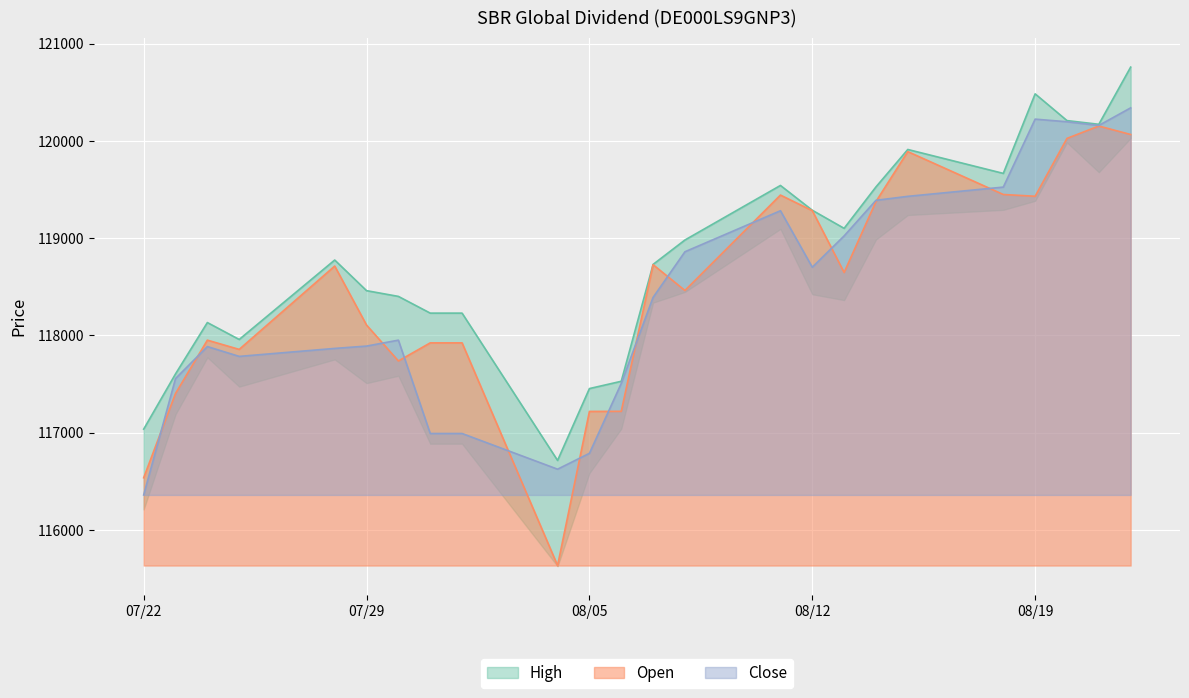

What is the minimum value for Open?

115634